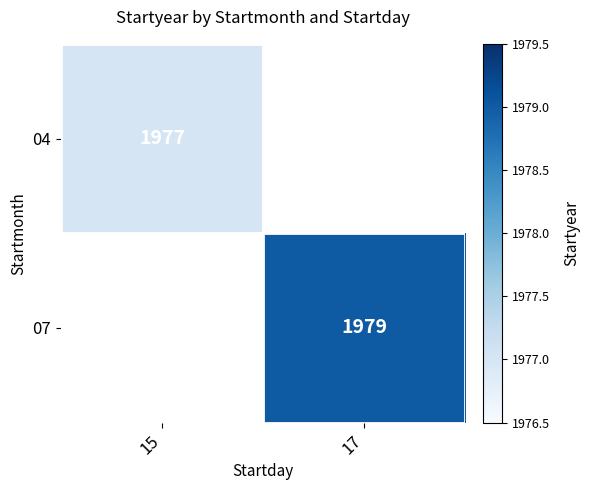

The value of 07 at 17 is 1979. True or false?

True